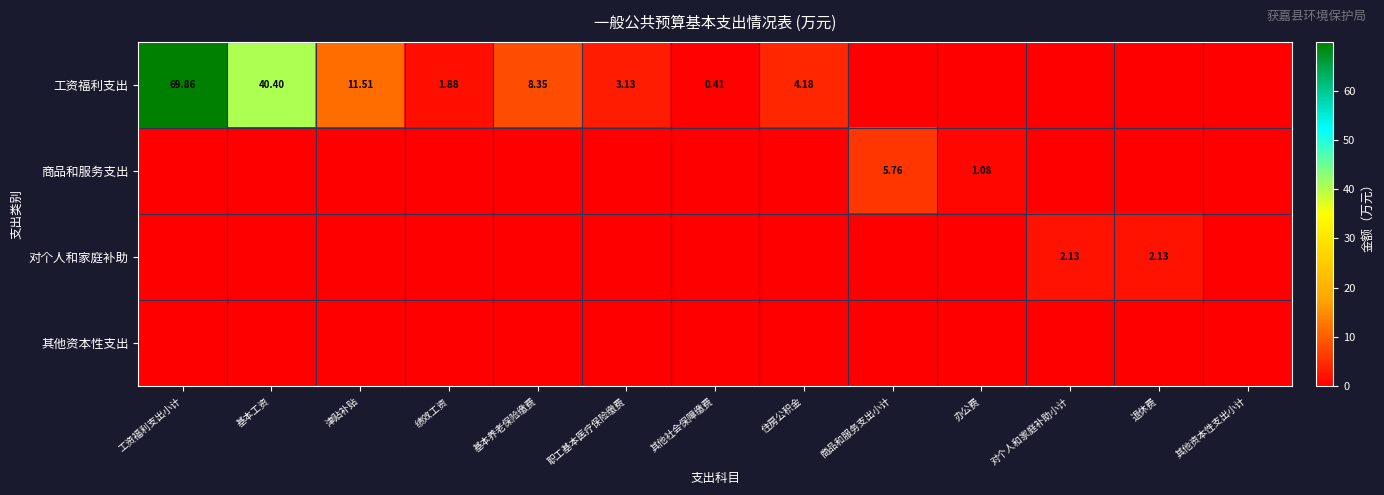

How many positive values does the 商品和服务支出 series have?

2